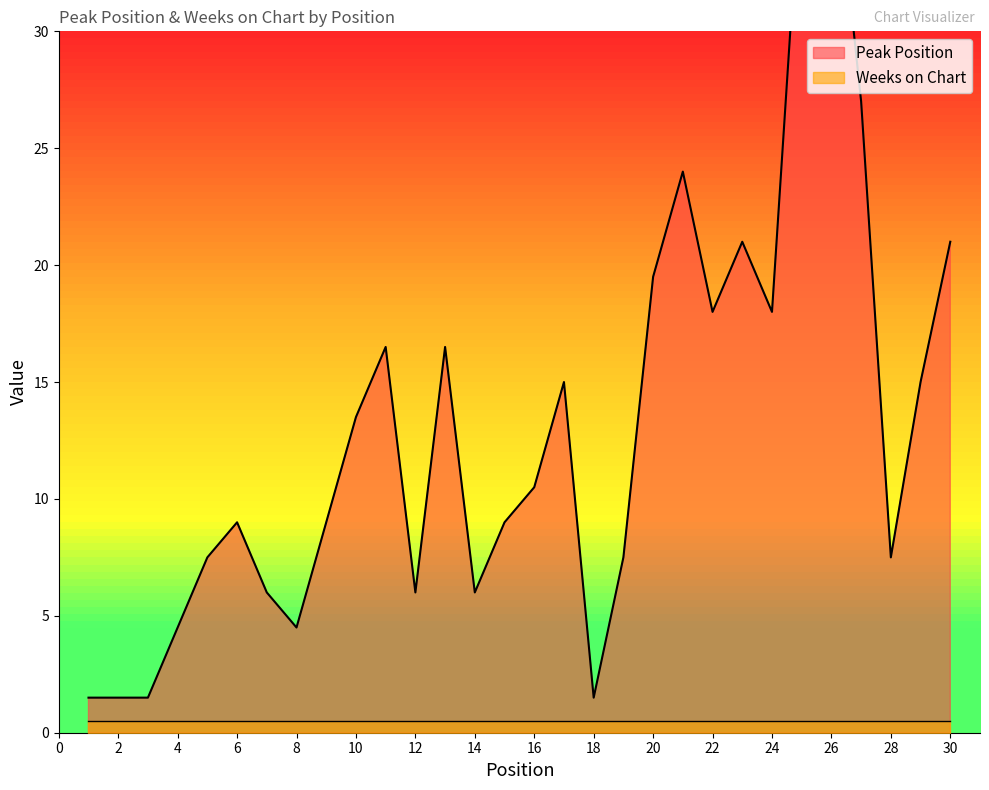

What is the maximum value shown in the chart?

39.0